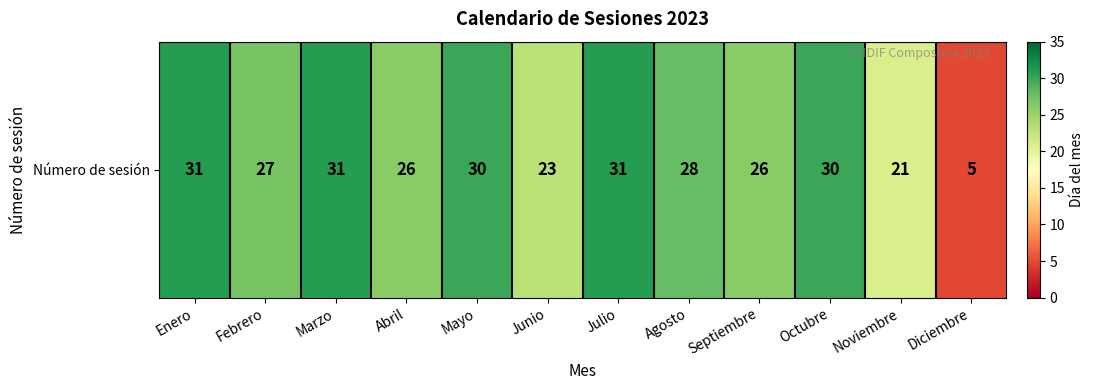

What is the approximate value at Junio?

23